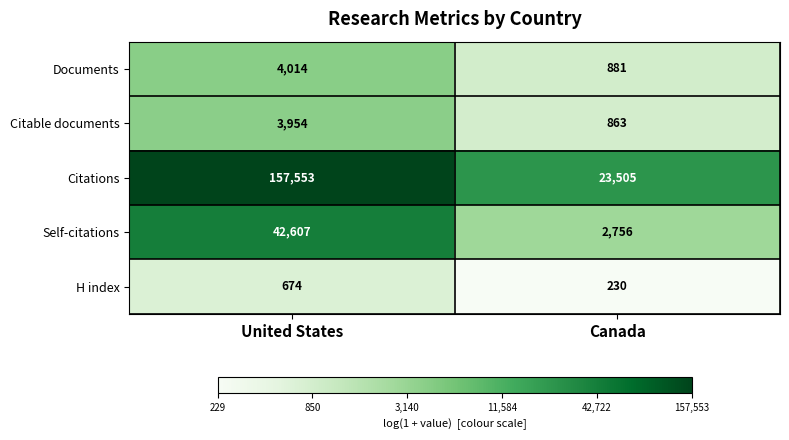

The value of Citations at Canada is 23505. True or false?

True